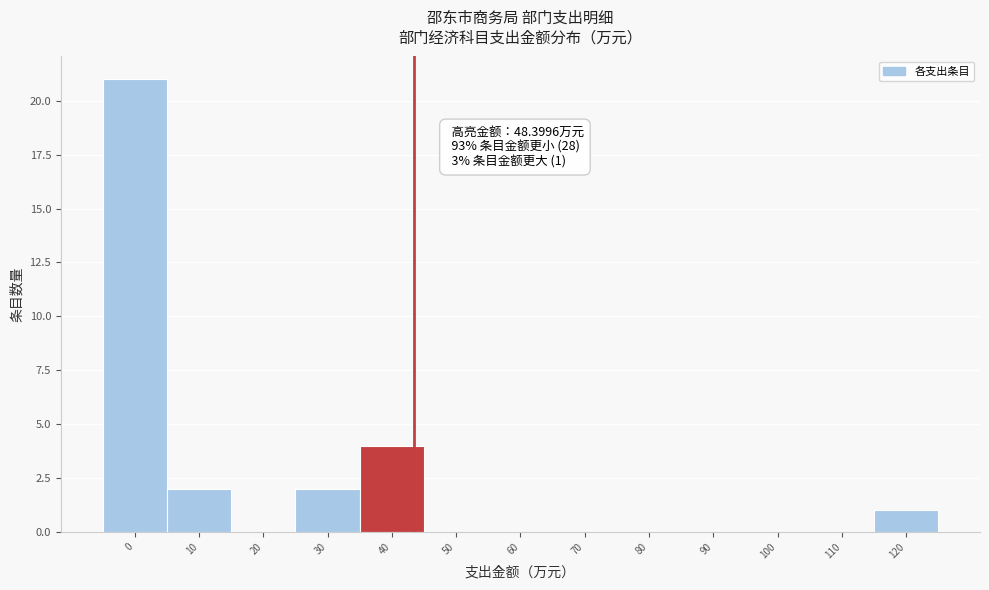

Reading left to right, transcribe all the data shown in this chart.

0=21	10=2	20=0	30=2	40=4	50=0	60=0	70=0	80=0	90=0	100=0	110=0	120=1